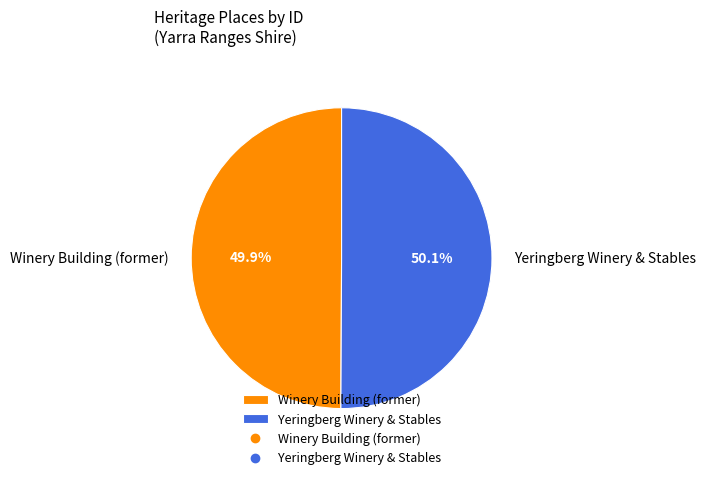

Is it true that Winery Building (former) is 64% of the pie?

False